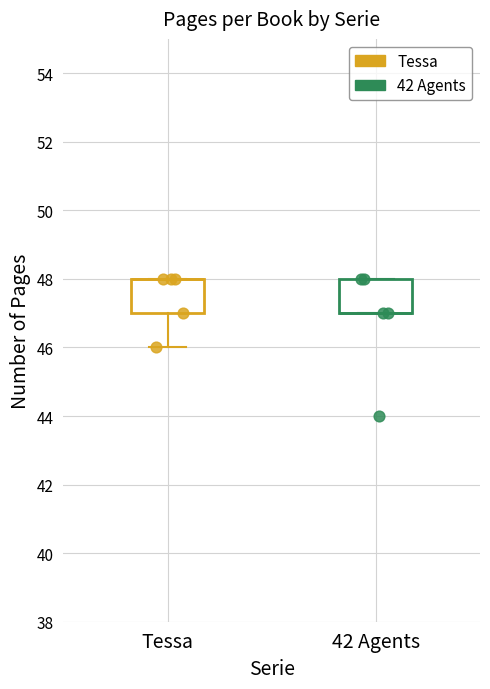

Which series reaches the minimum Y coordinate?

42 Agents